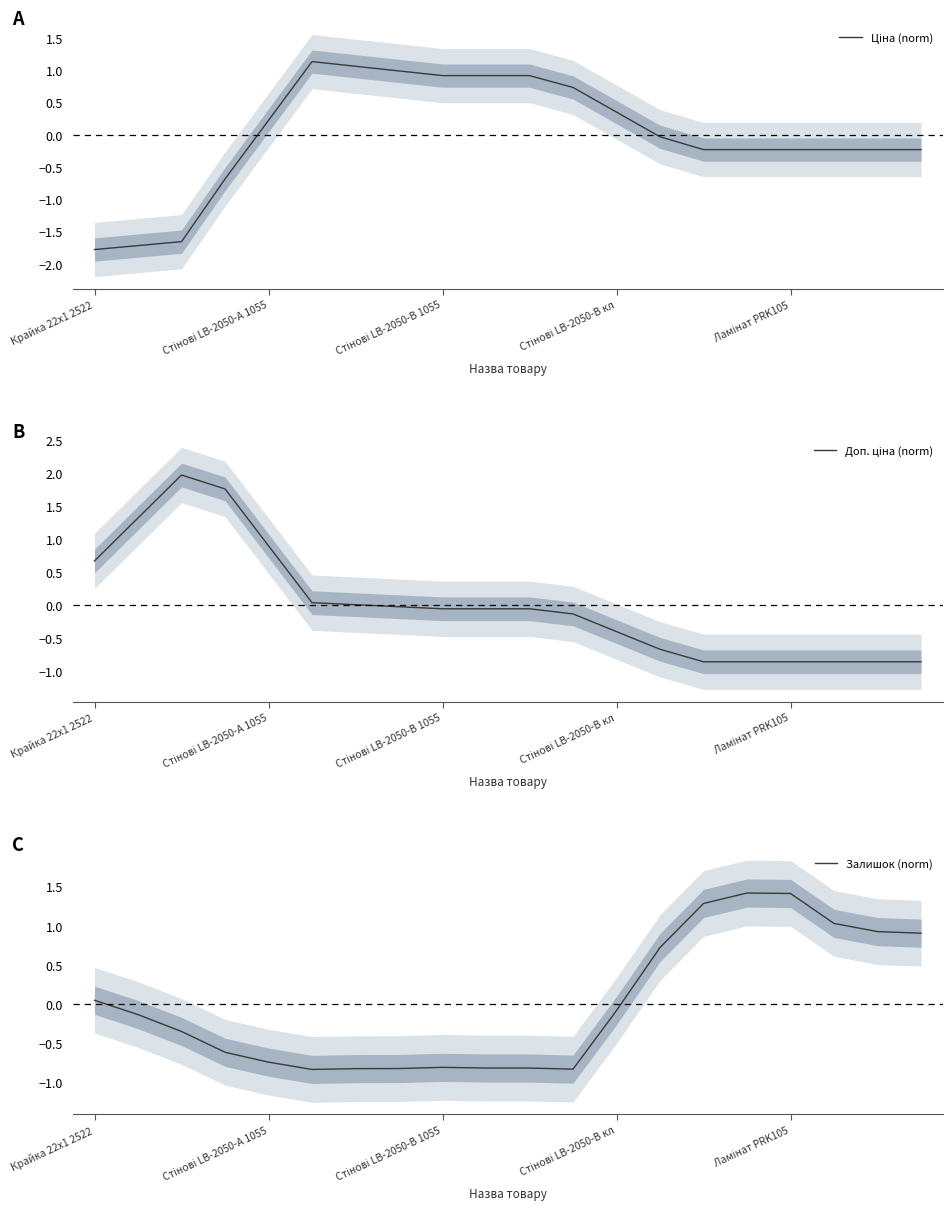

Where does the Залишок (norm) series first go above 0?

Крайка 22x1 2522